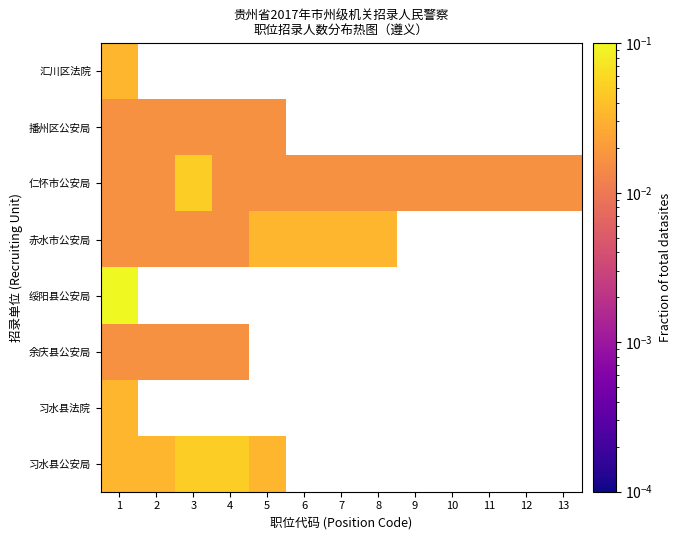

At which category is the sum across all series the highest?

1